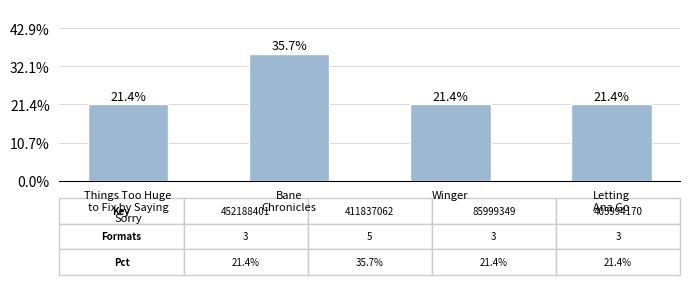

Does the chart contain any negative values?

No